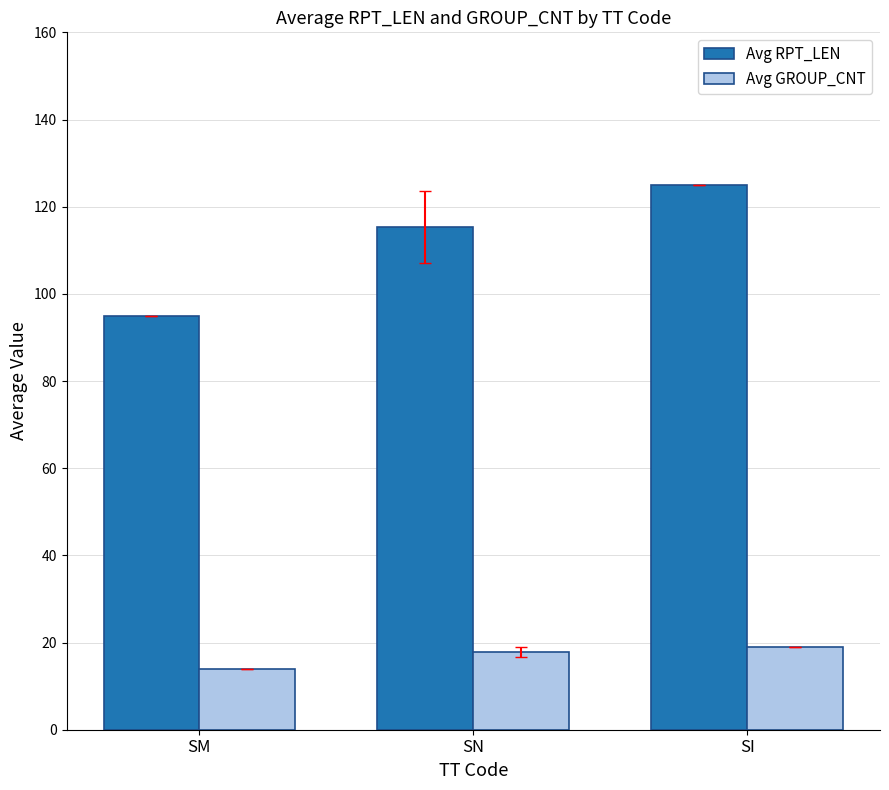

What is the label of the 1st bar from the right?

SI